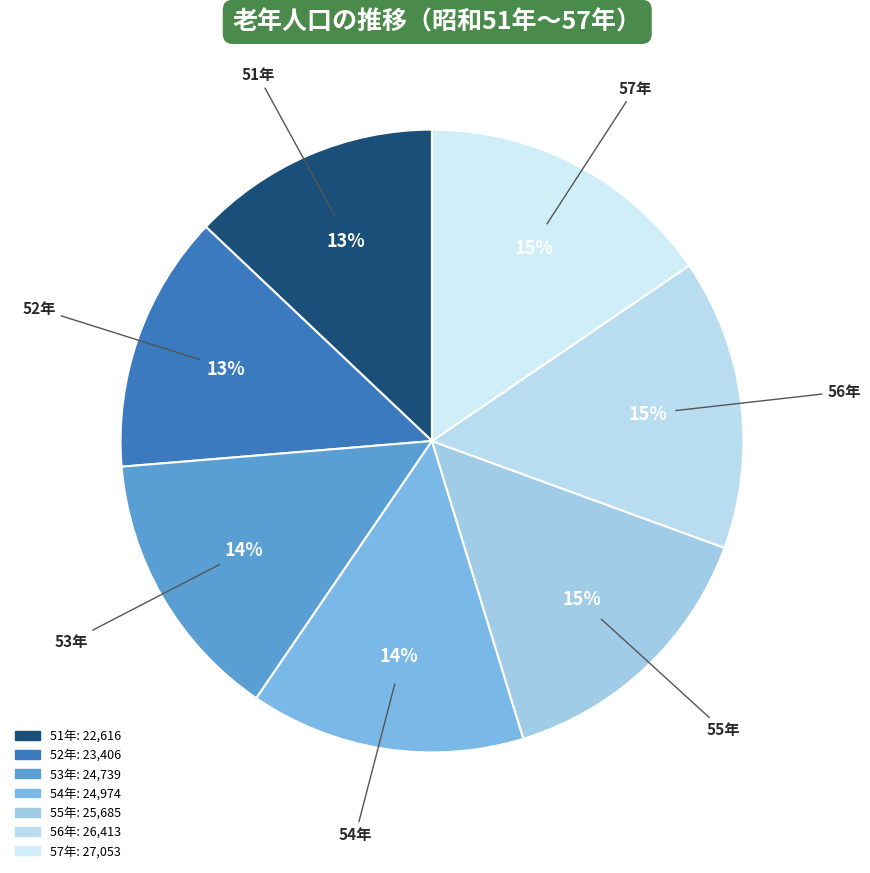

What percentage is the 57年 slice, to the nearest percent?

15%